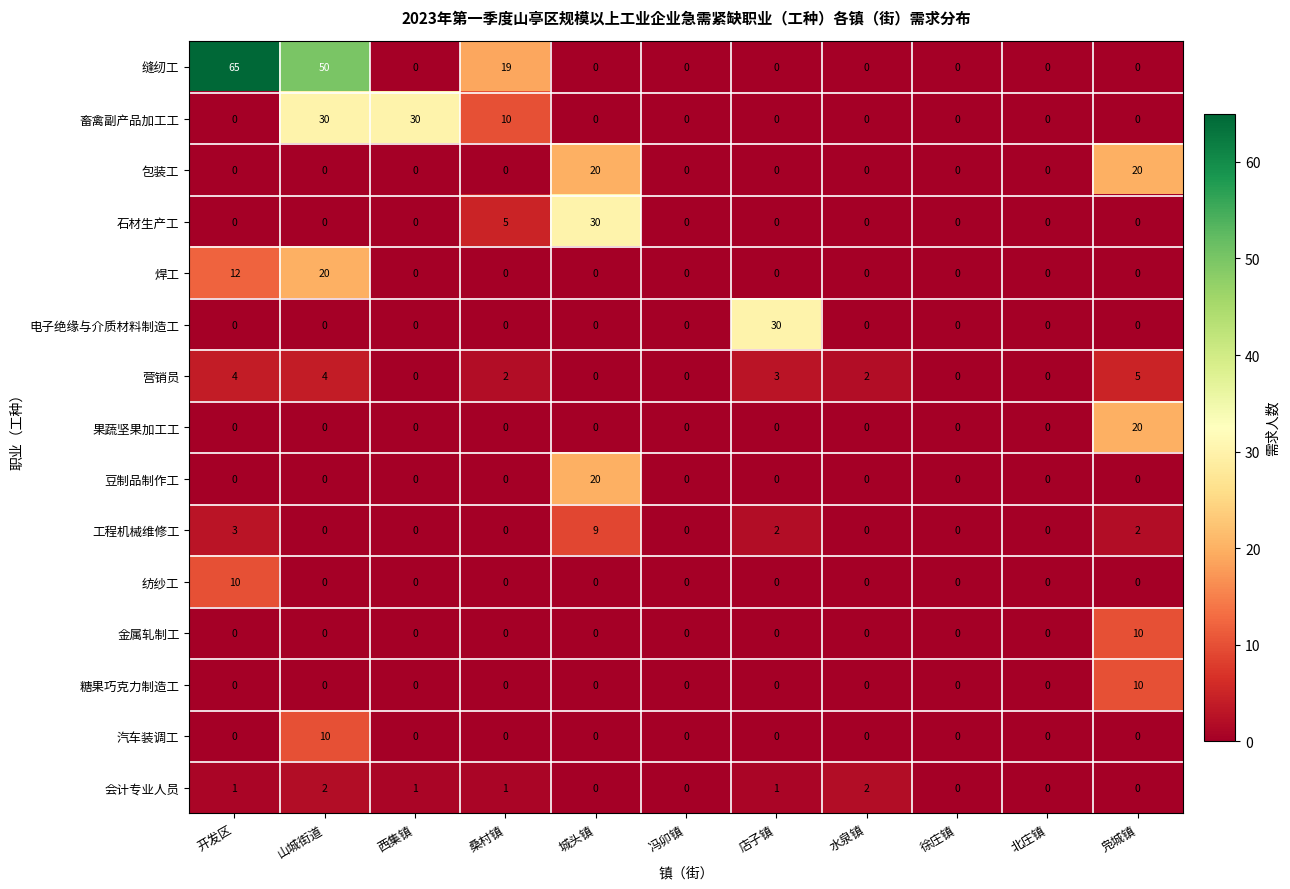

True or false: 包装工 has a value of 0 at 冯卯镇.

True